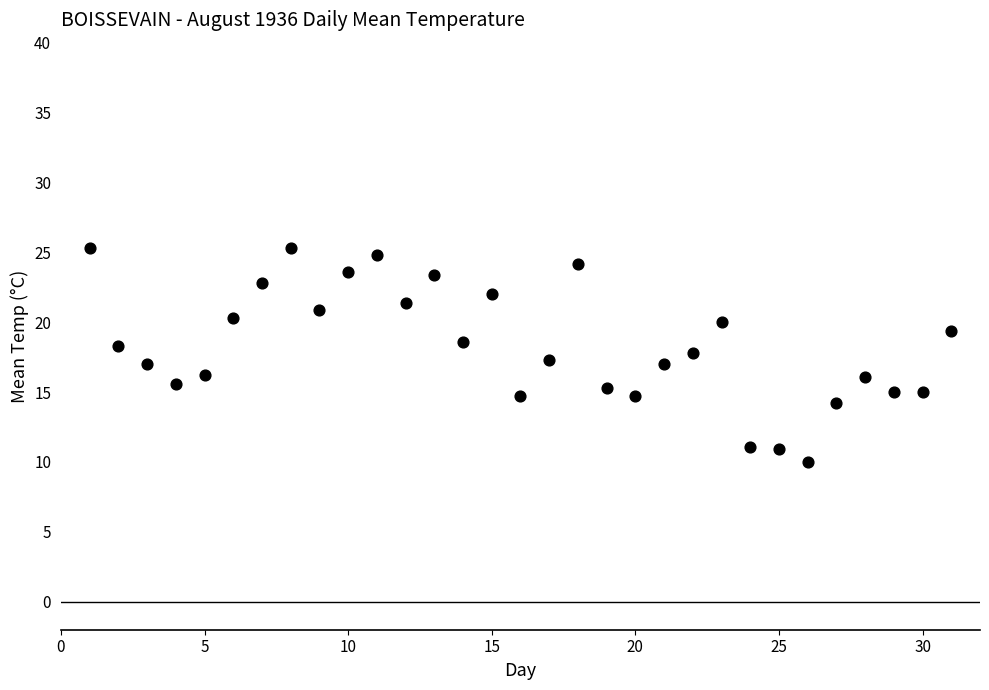

What is the range of X values (max minus min)?

30.0